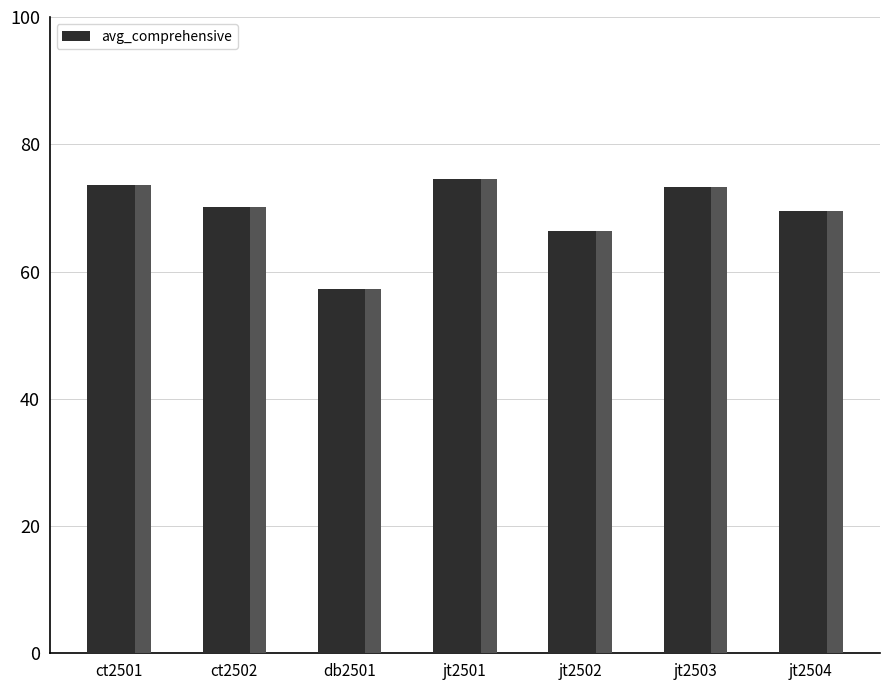

How many series are shown in this chart?

1